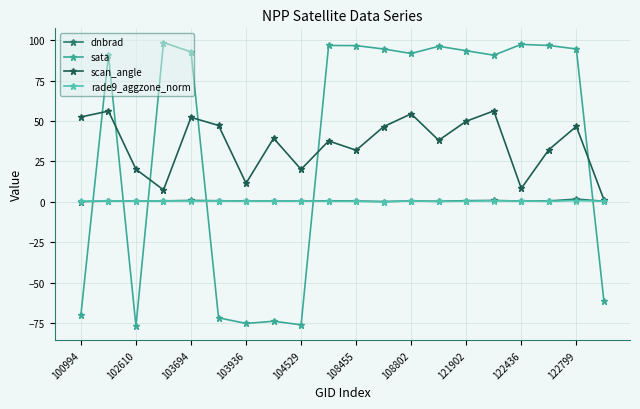

True or false: dnbrad has more than 1 interior local peaks.

True